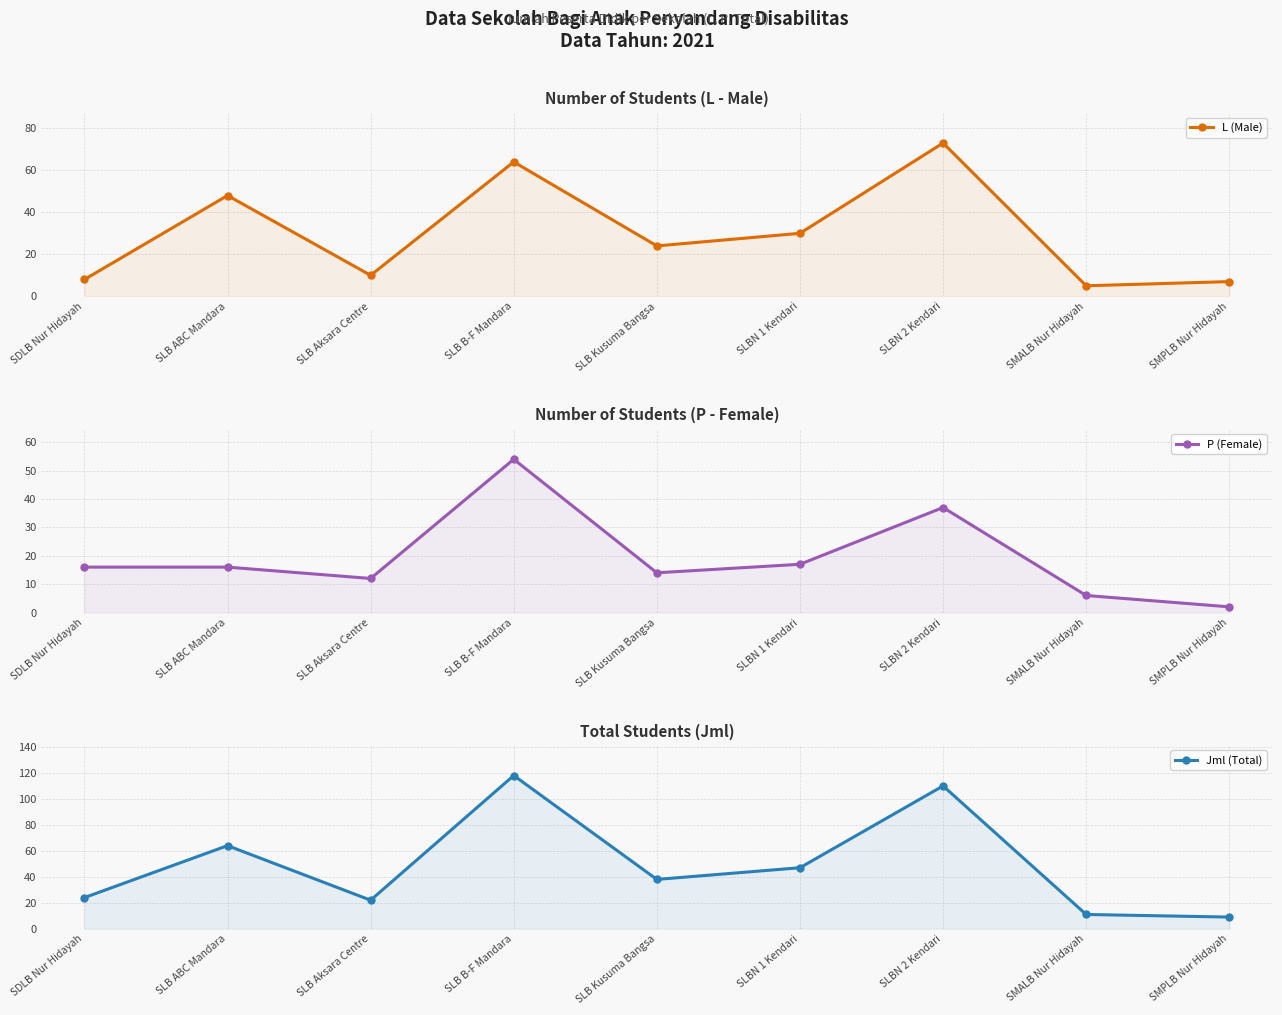

True or false: L (Male) and Jml (Total) cross at least once.

False